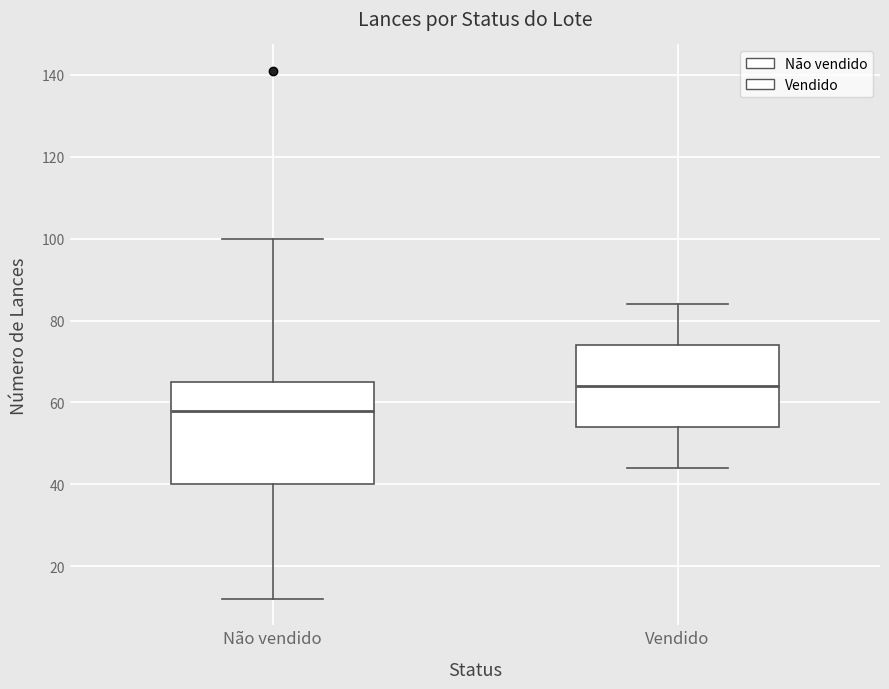

Which box's median line is the highest?

Vendido